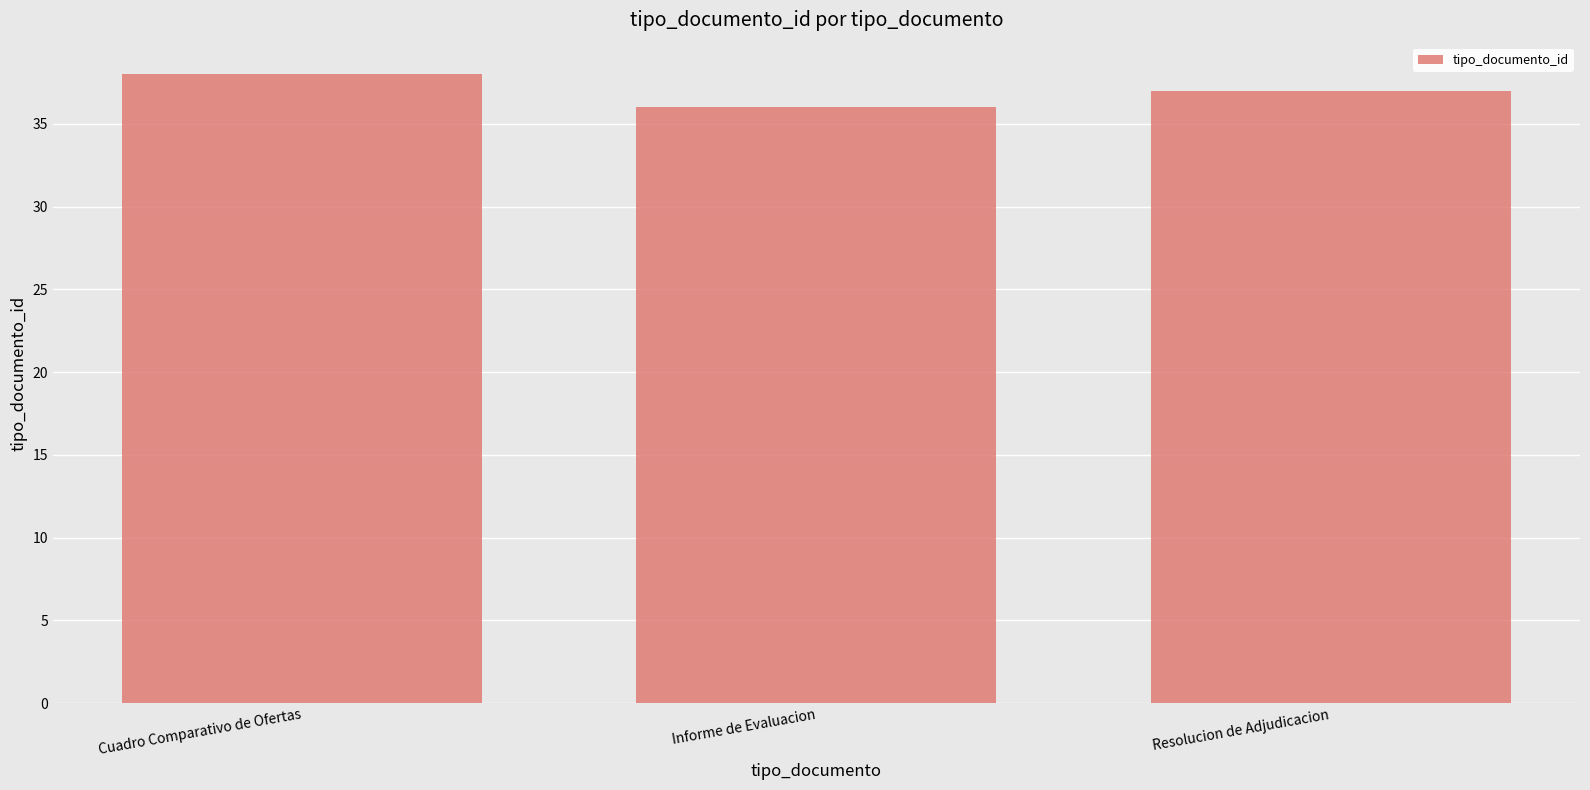

The chart shows a value of 36 at Informe de Evaluacion. True or false?

True